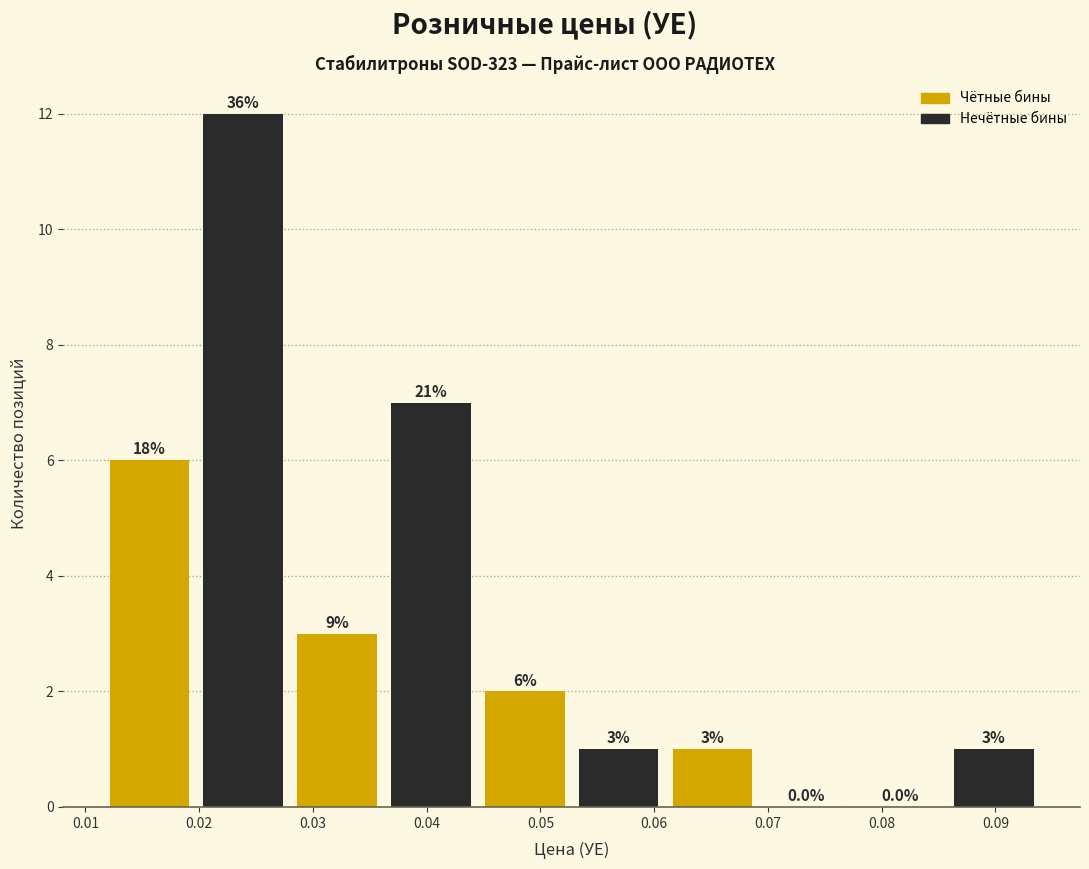

Over which range of the x-axis is the bar tallest?

0.020 to 0.028